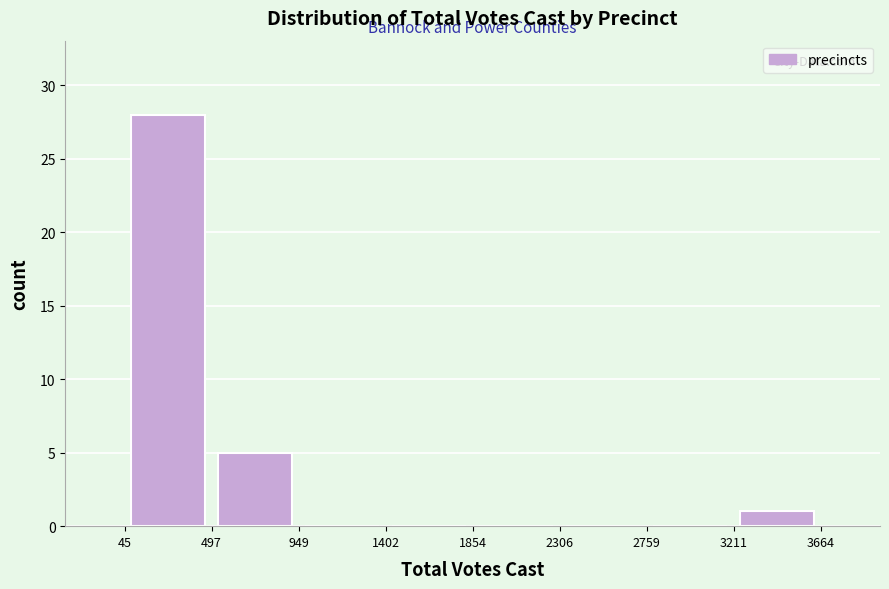

What is the height of the bar covering 45 to 497 on the x-axis? The values are not printed on the chart, so give them approximately, as read against the axis.

28